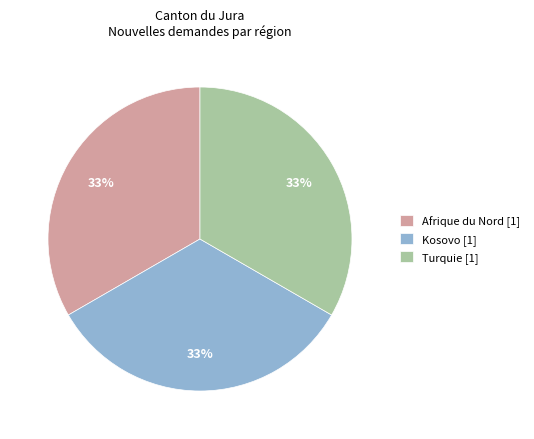

How many slices are in this pie chart?

3